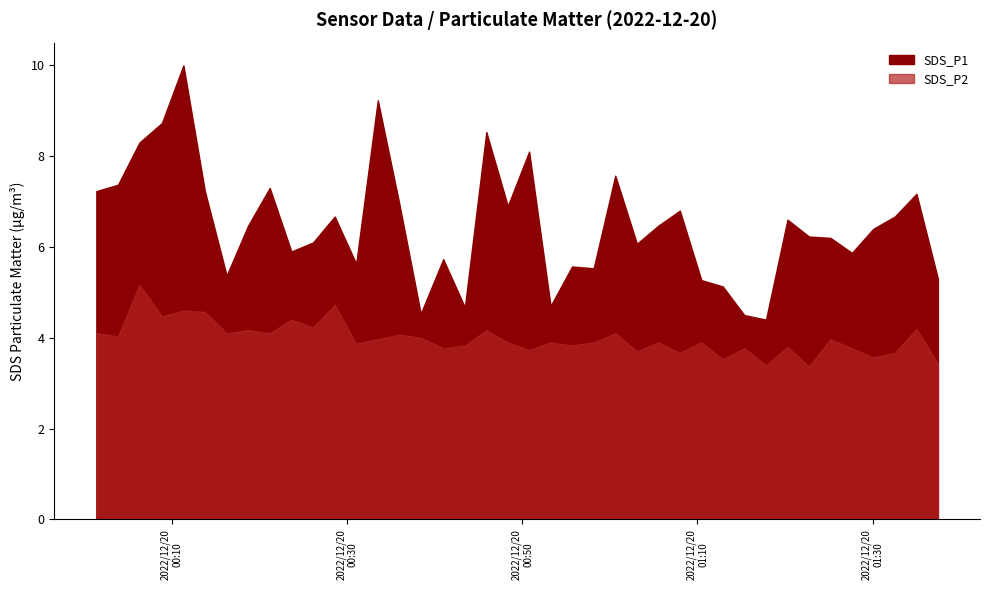

What is the difference between the highest and lowest values at 2022/12/20 00:28:37?

1.9